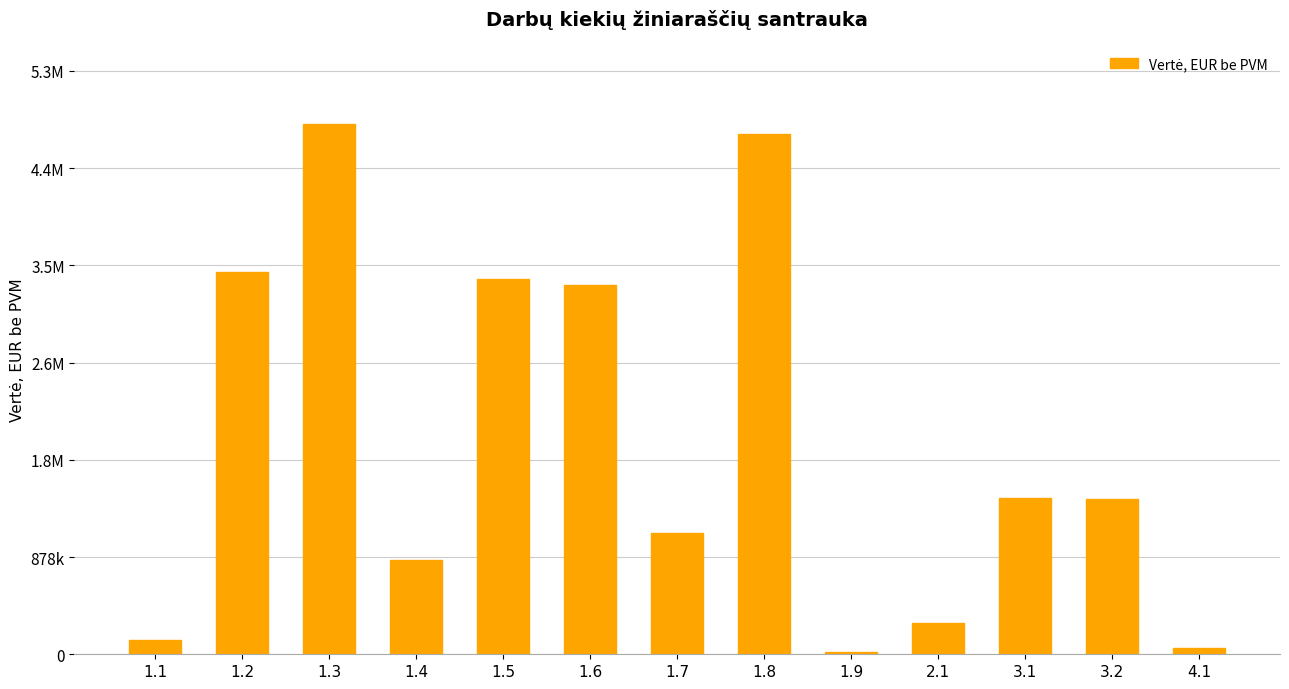

What is the approximate value at 1.8?

4695853.7